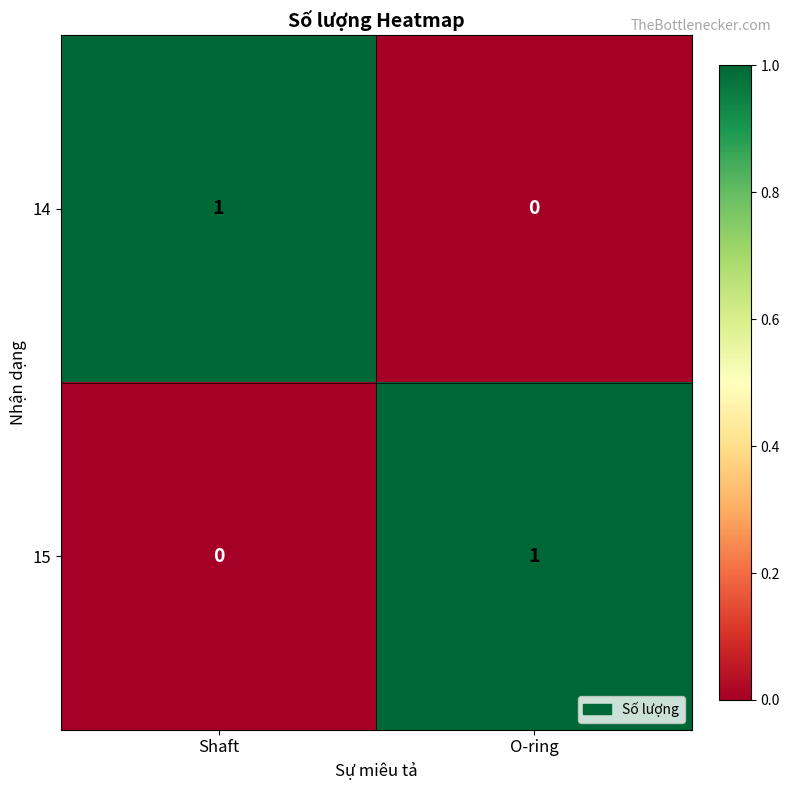

How many categories are shown in the chart?

2